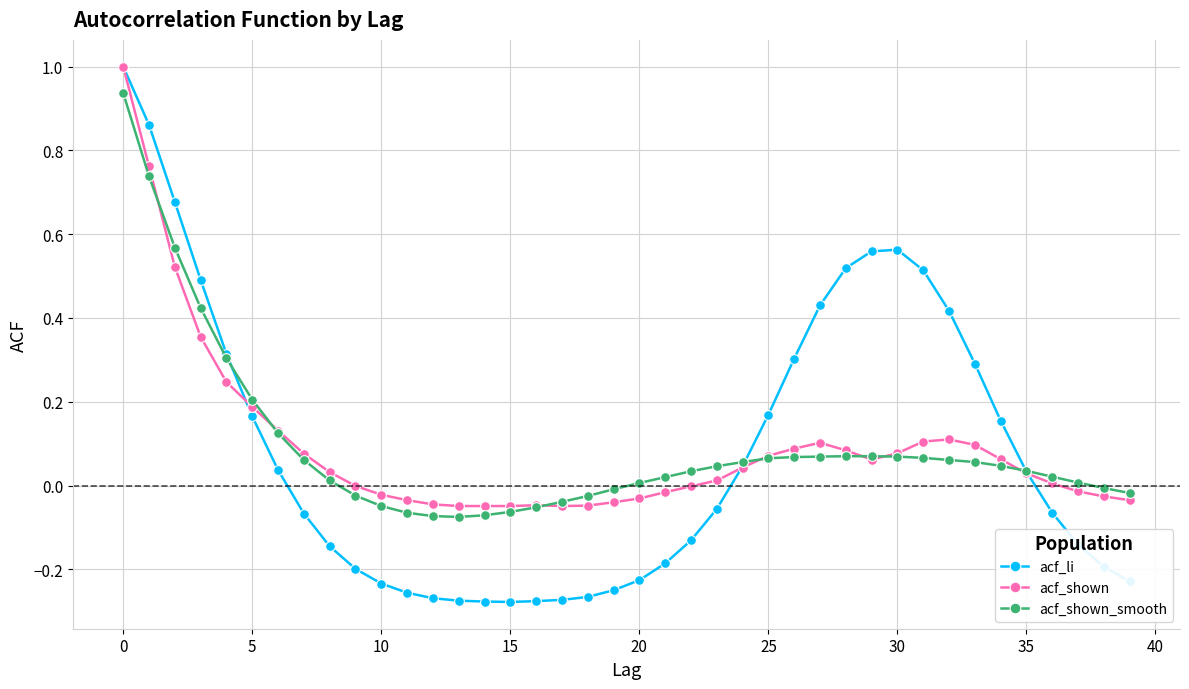

How many data points in acf_shown_smooth are above 0?

27